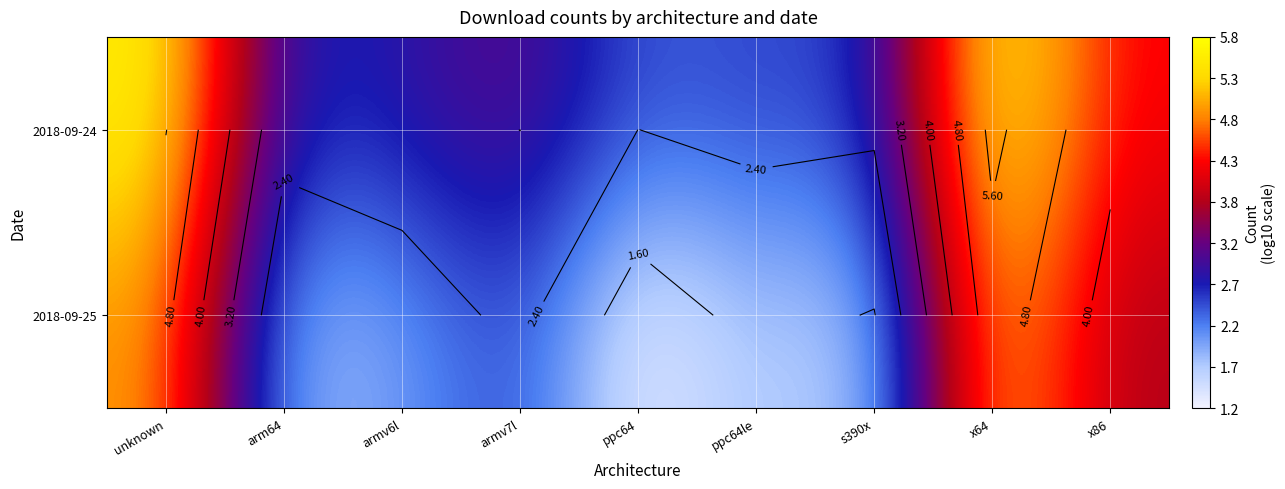

Where is 2018-09-24 nearest to the value 4?

x86